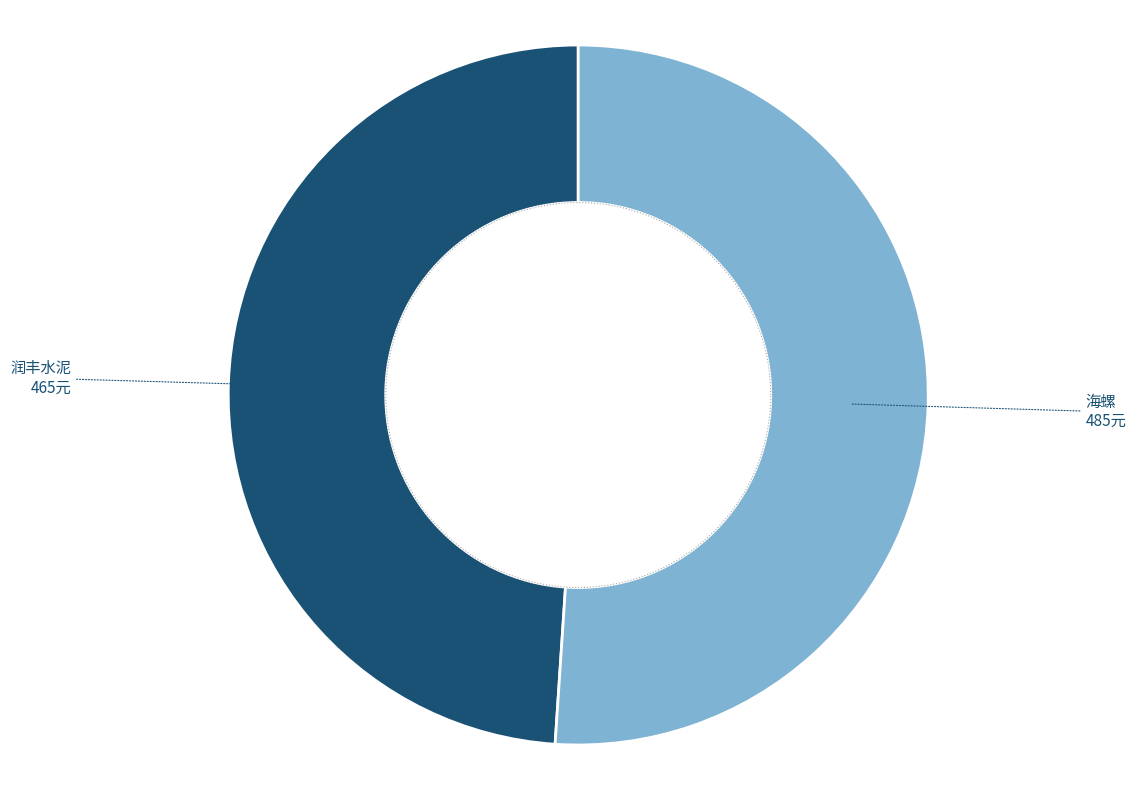

Is there any slice that represents more than half of the pie?

Yes